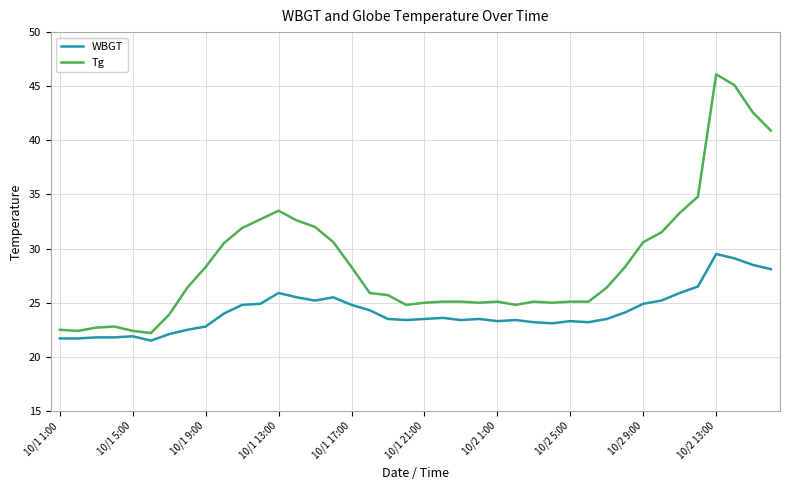

True or false: Tg and WBGT intersect in this chart.

False